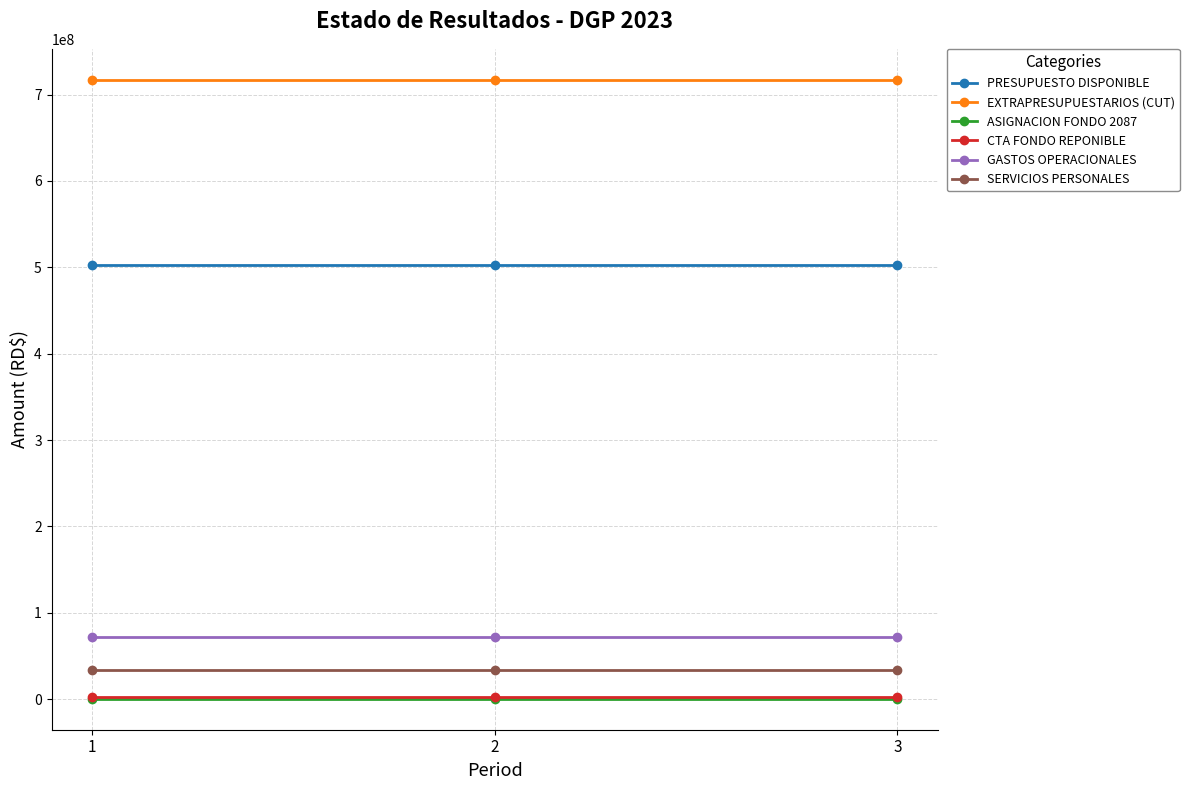

What is the lowest value of the SERVICIOS PERSONALES series?

33288114.8